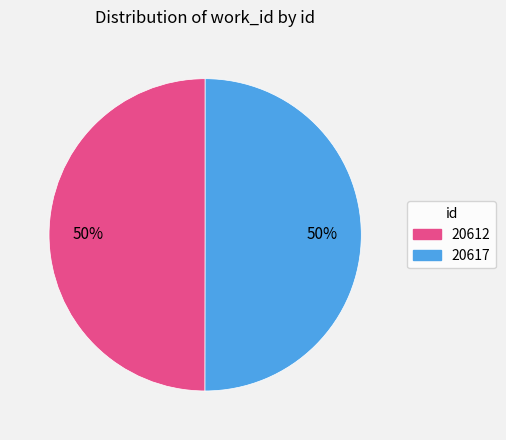

Is it true that 20617 is 50% of the pie?

True